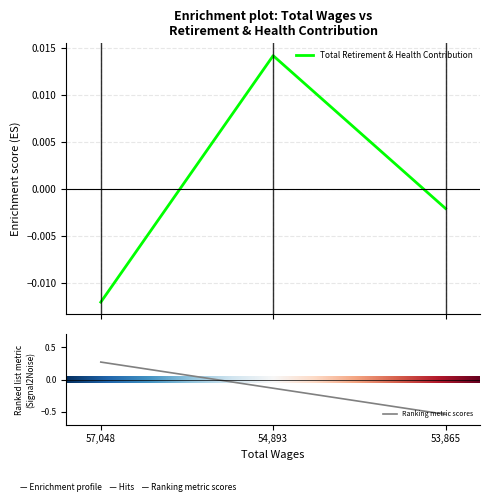

True or false: the data shows -0.0 at 57048.0.

False